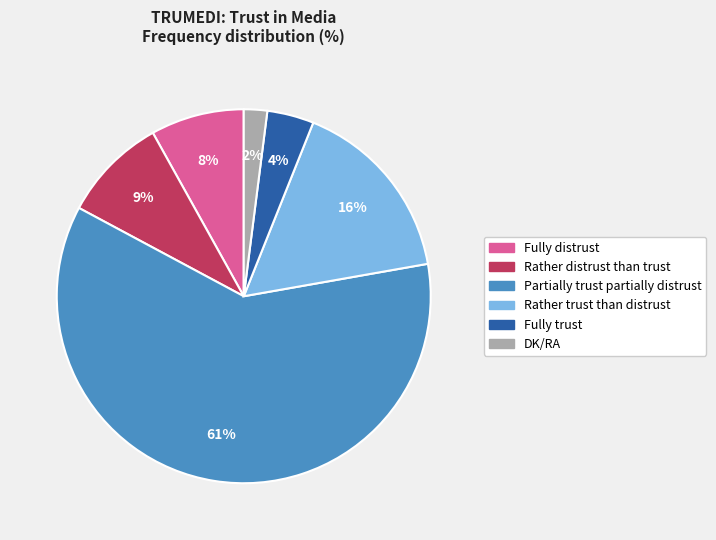

To the nearest percent, what is the average slice percentage?

17%